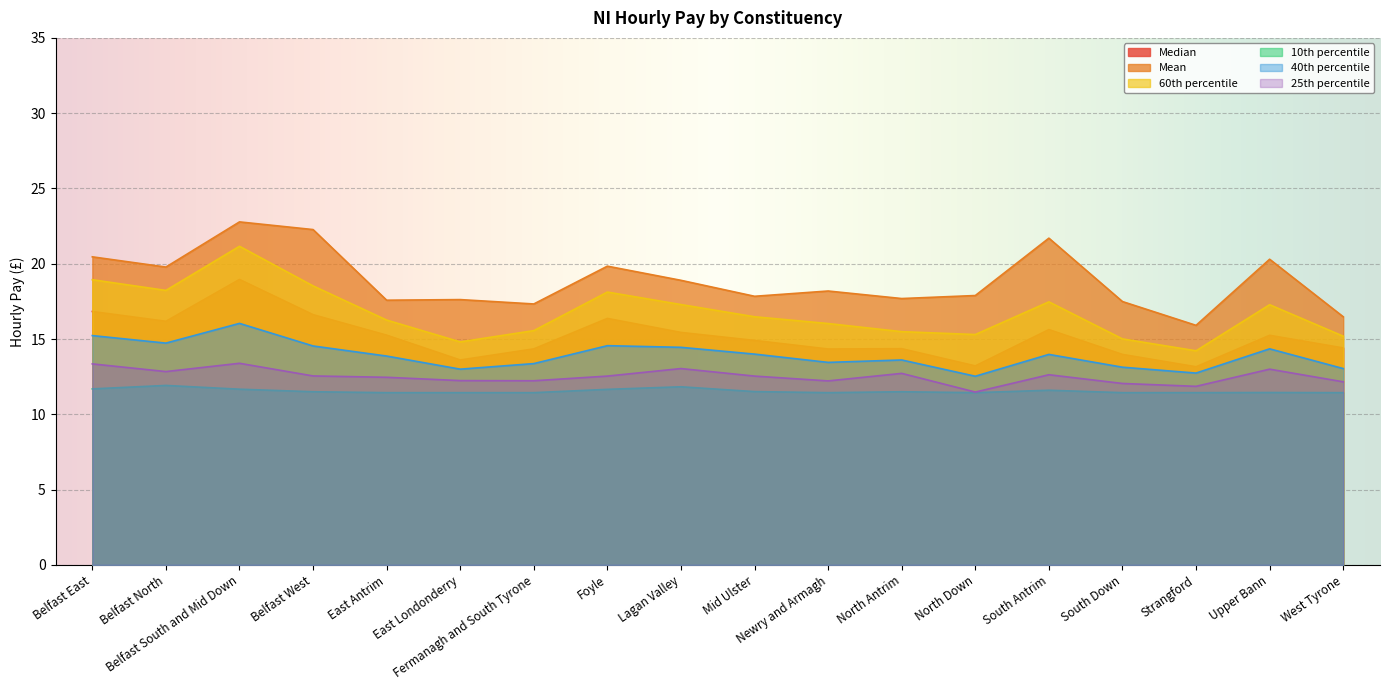

Does the chart display data point markers on the line(s)?

No